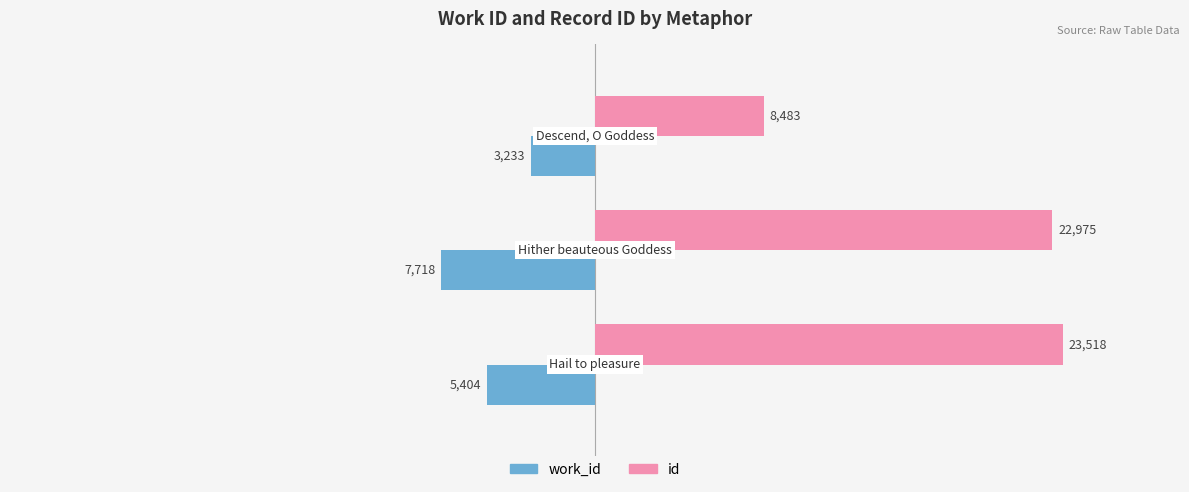

Which series has the largest total across all categories?

id